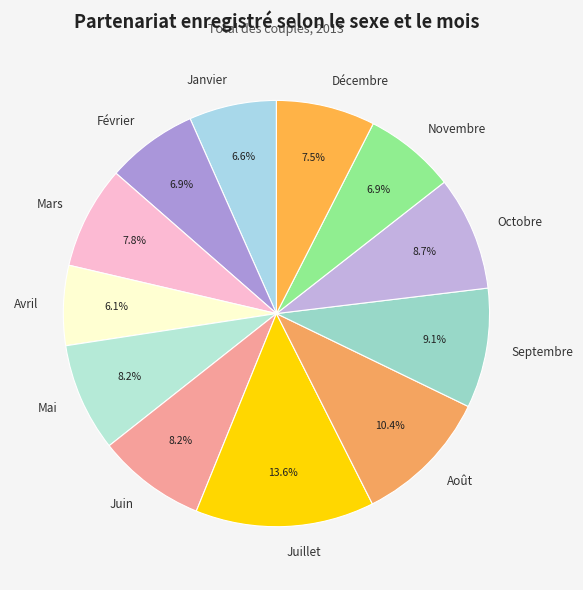

True or false: Avril accounts for 6% of the total.

True